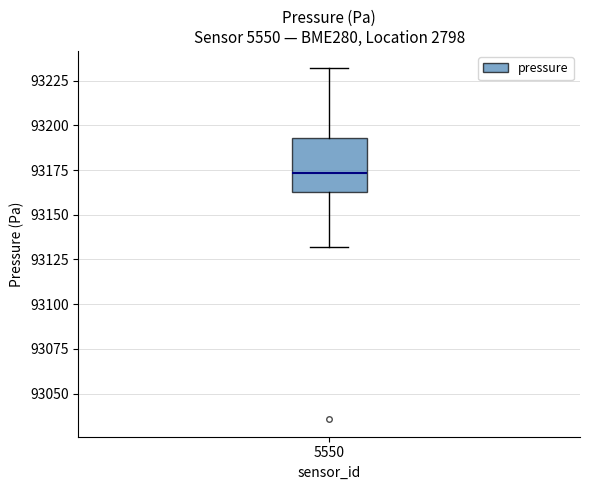

Transcribe this box plot: give where the median line is, the range the box spans, and where the two whiskers end, as read against the y-axis. The values are not printed on the chart, so give them approximately, as read against the axis.

median 93175, box 93165 to 93195, whiskers 93130 to 93230